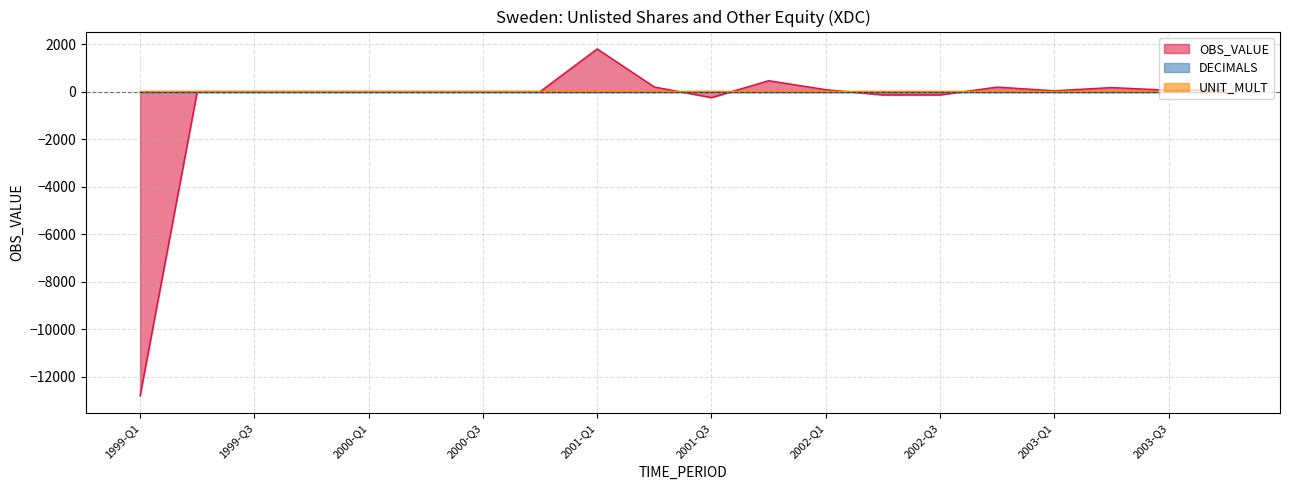

Between 1999-Q3 and 2003-Q2, which series saw the biggest shift?

OBS_VALUE